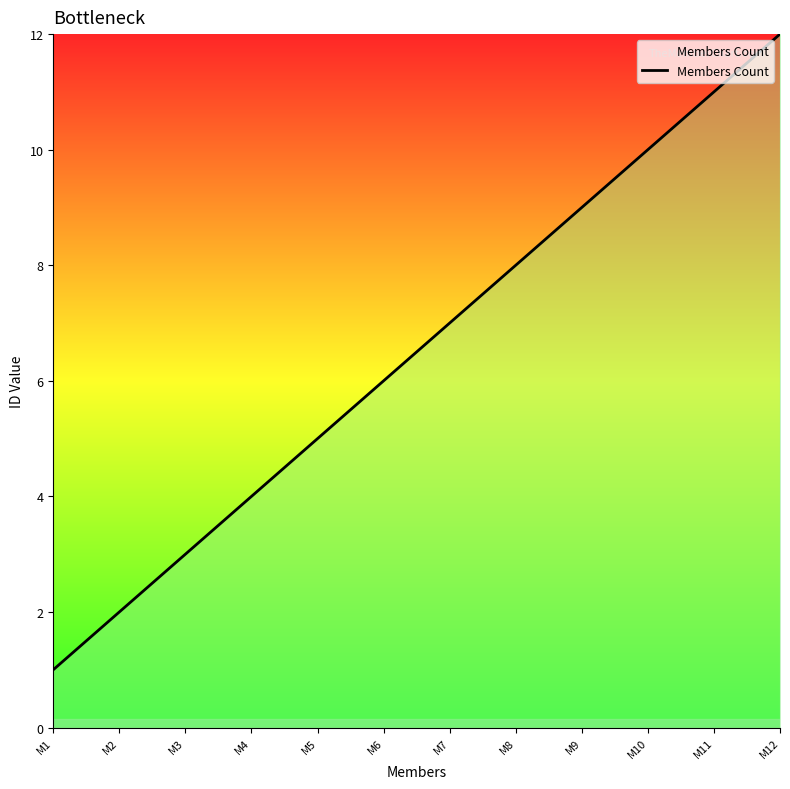

Reading left to right, transcribe all the data shown in this chart.

M1=1	M2=2	M3=3	M4=4	M5=5	M6=6	M7=7	M8=8	M9=9	M10=10	M11=11	M12=12